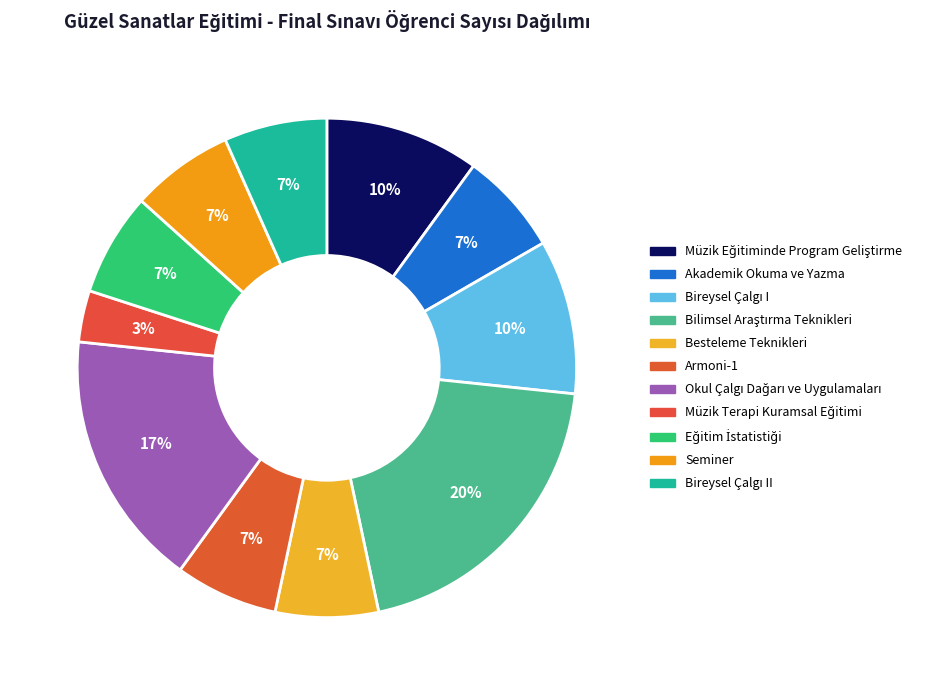

How many slices are in this pie chart?

11